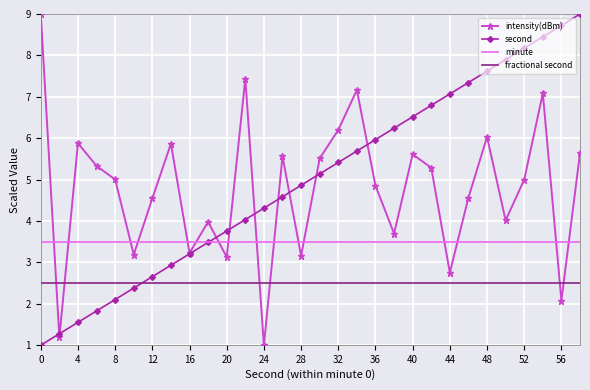

True or false: second and fractional second cross at least once.

True